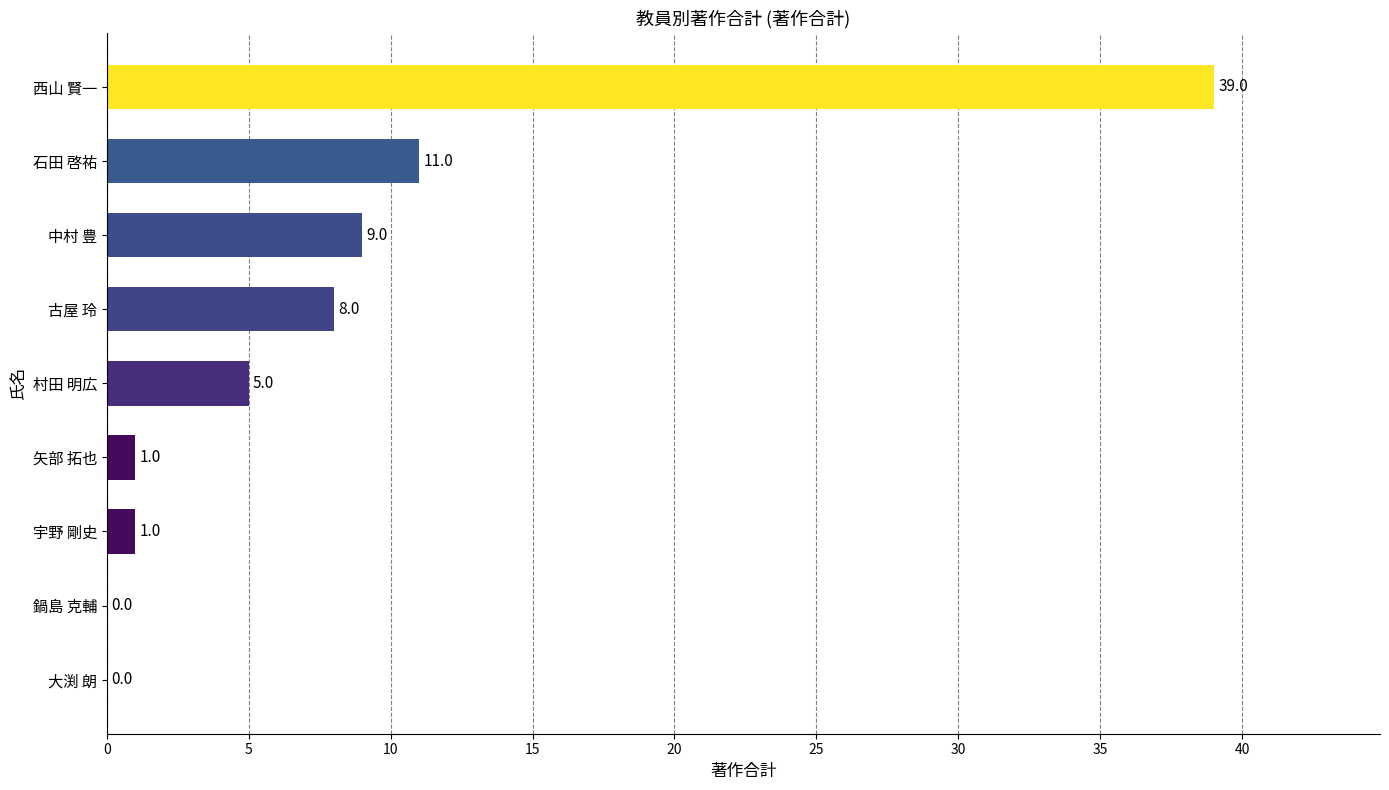

The chart shows a value of 11 at 石田 啓祐. True or false?

True